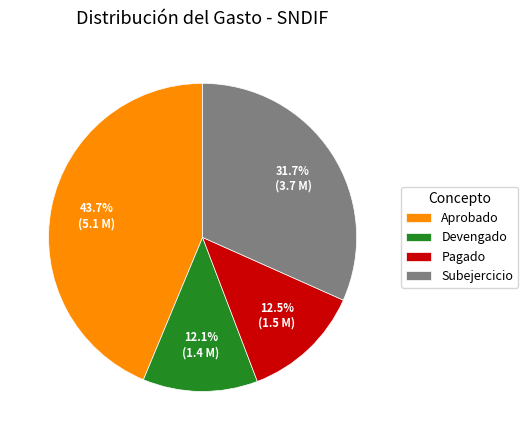

Approximately how many times larger is the value at Pagado compared to Subejercicio?

0.4